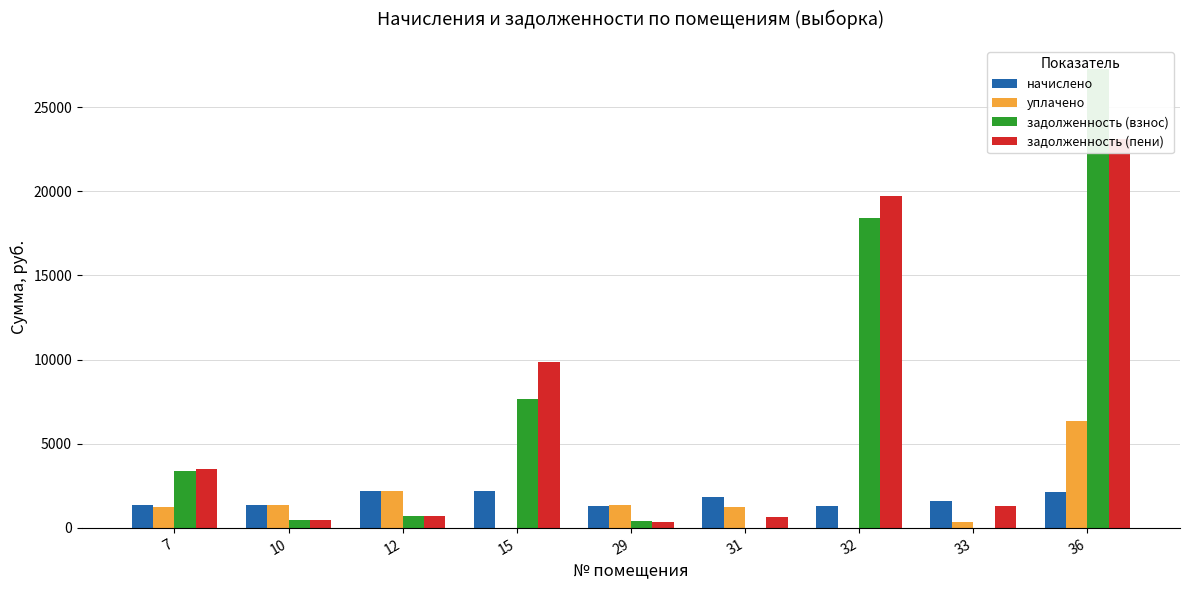

How many bars are there in total?

36